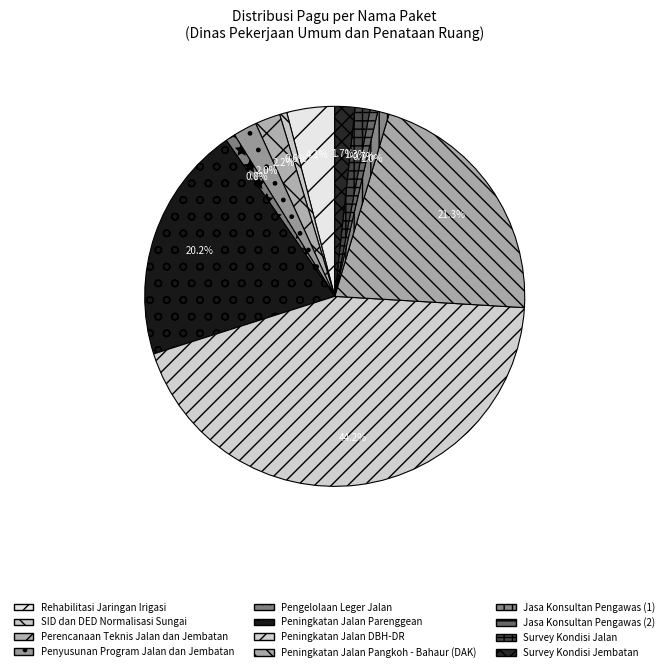

Rank the categories by value from lowest to highest.

SID dan DED Normalisasi Sungai, Jasa Konsultan Pengawas (2), Pengelolaan Leger Jalan, Jasa Konsultan Pengawas (1), Survey Kondisi Jalan, Survey Kondisi Jembatan, Penyusunan Program Jalan dan Jembatan, Perencanaan Teknis Jalan dan Jembatan, Rehabilitasi Jaringan Irigasi, Peningkatan Jalan Parenggean, Peningkatan Jalan Pangkoh - Bahaur (DAK), Peningkatan Jalan DBH-DR